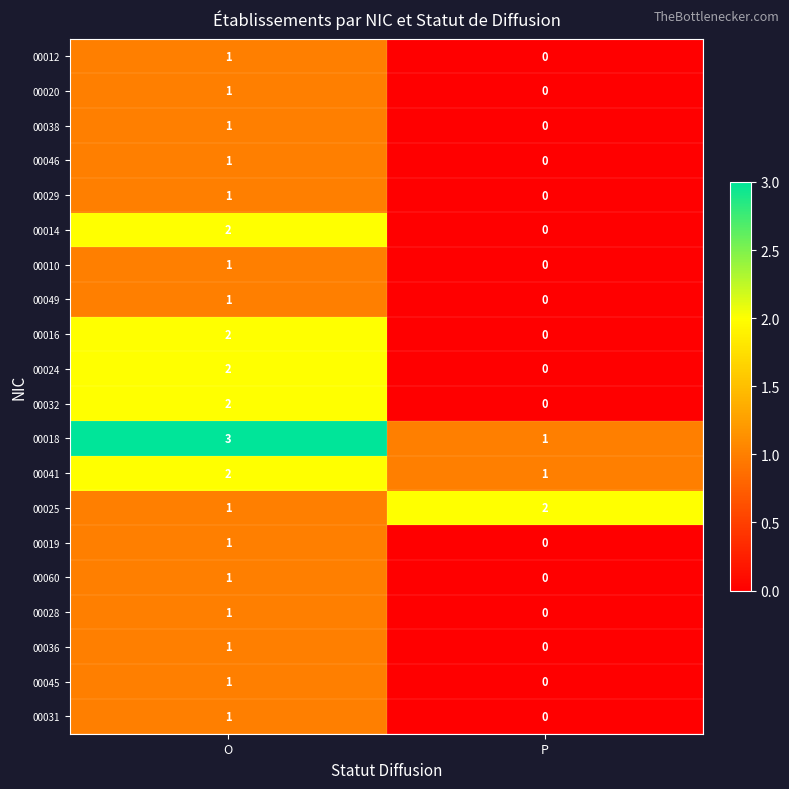

True or false: 00041 has a value of 1 at O.

False